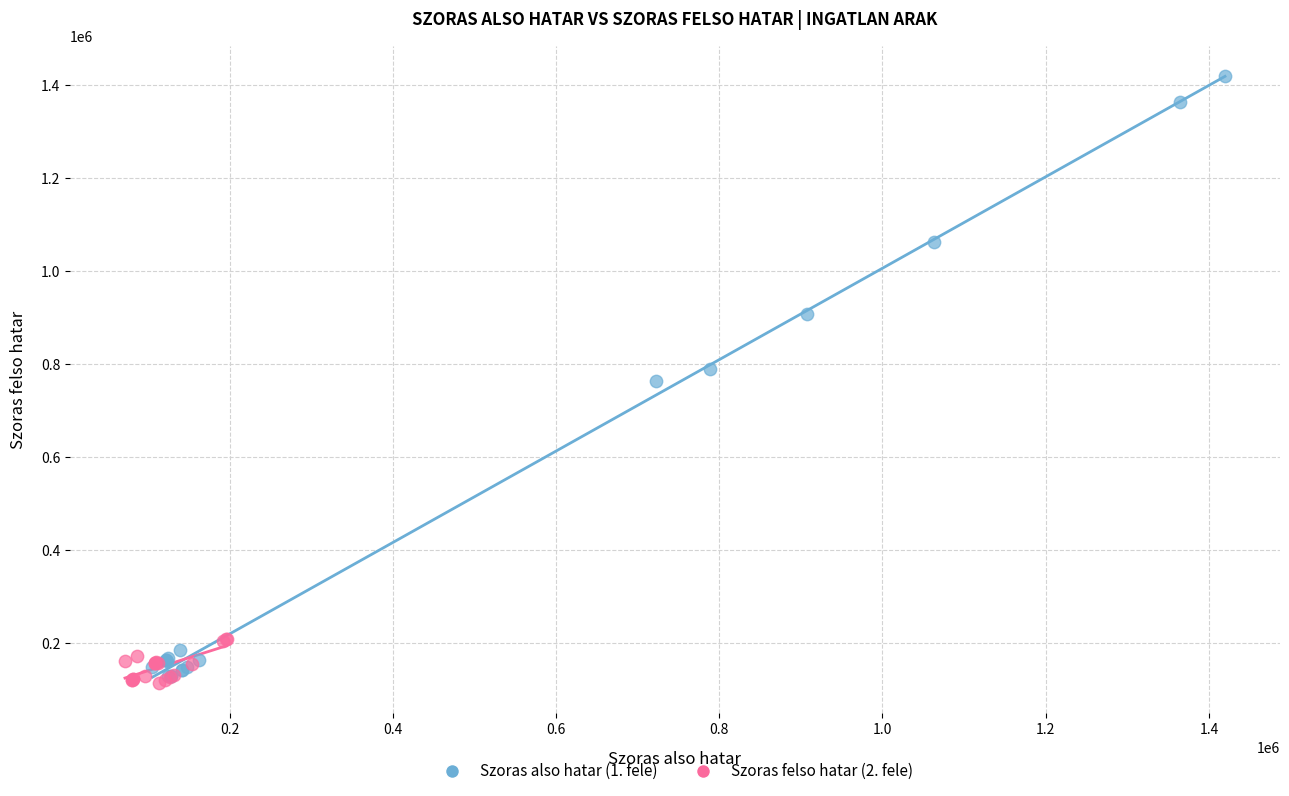

Which series has the largest Y range (max minus min)?

Szoras also hatar (1. fele)